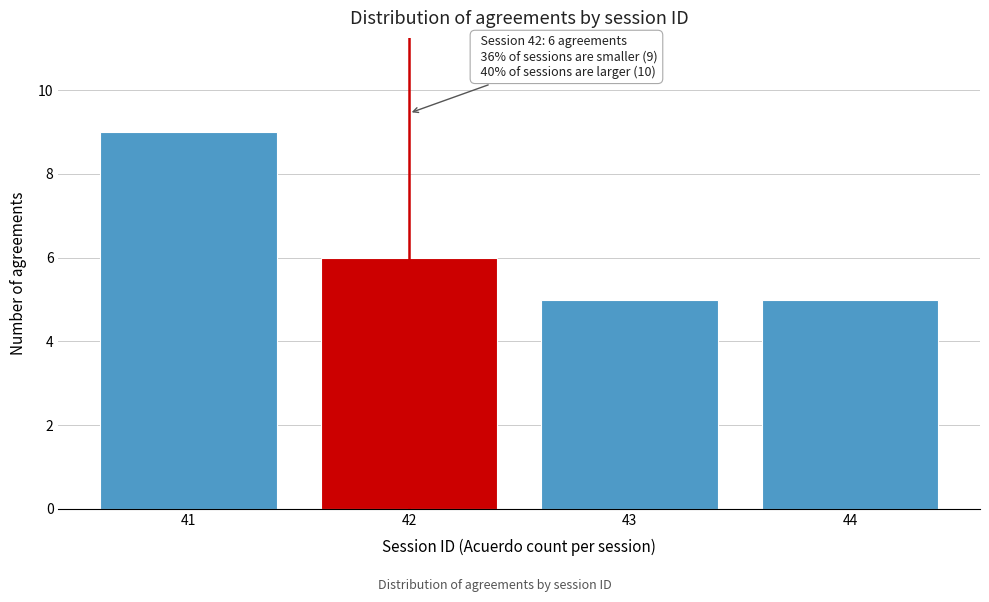

Reading left to right, what are all the values shown in this chart?

9	6	5	5